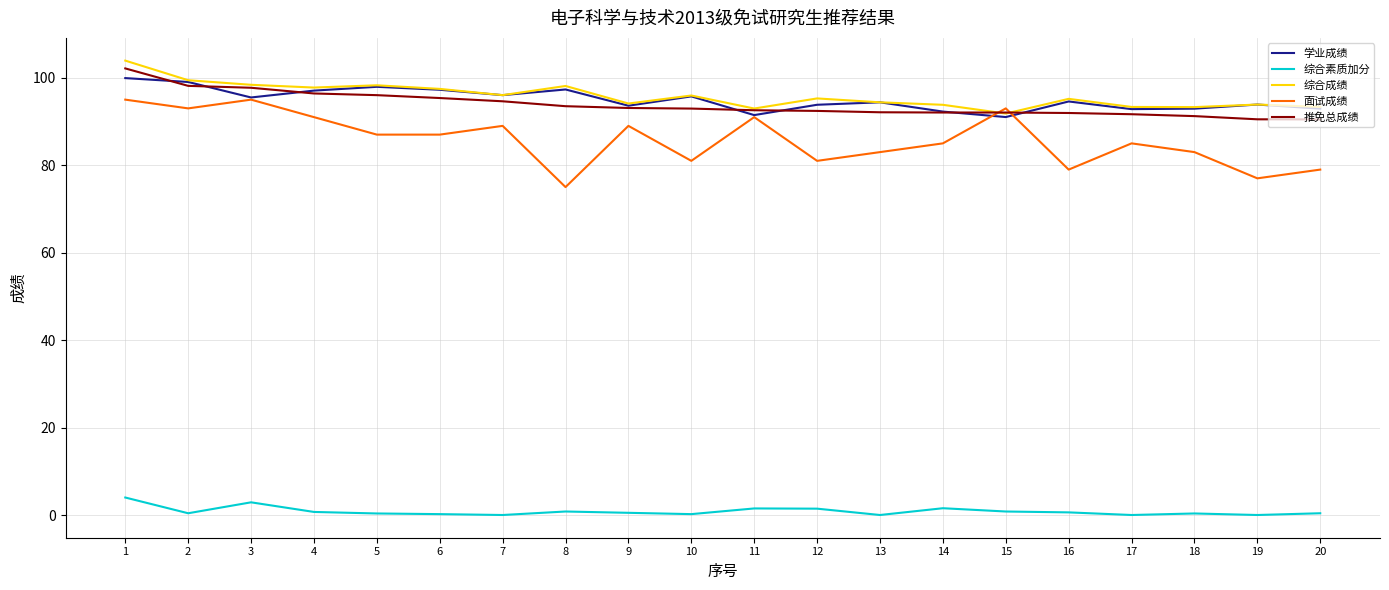

Is the value of 综合成绩 at 20 greater than the value of 面试成绩 at 11?

Yes